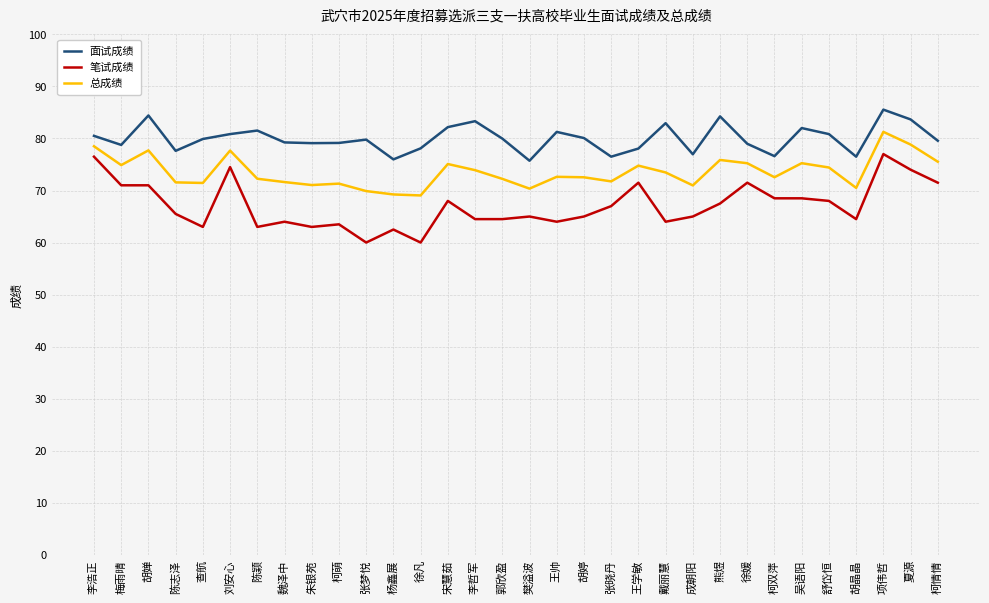

Rank the series by their average value, from lowest to highest.

笔试成绩, 总成绩, 面试成绩